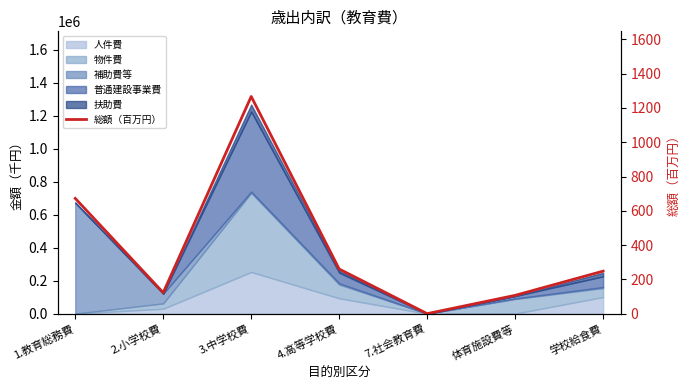

Reading left to right, transcribe all the data shown in this chart.

672.5	122.5	1267.2	260.3	0.0	106.7	248.0